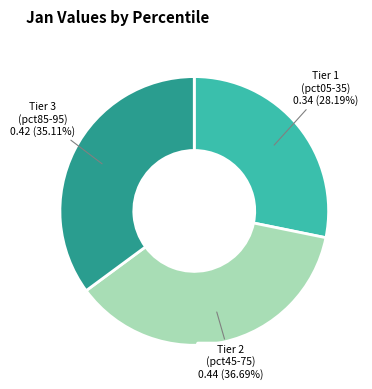

How many slices are in this pie chart?

3